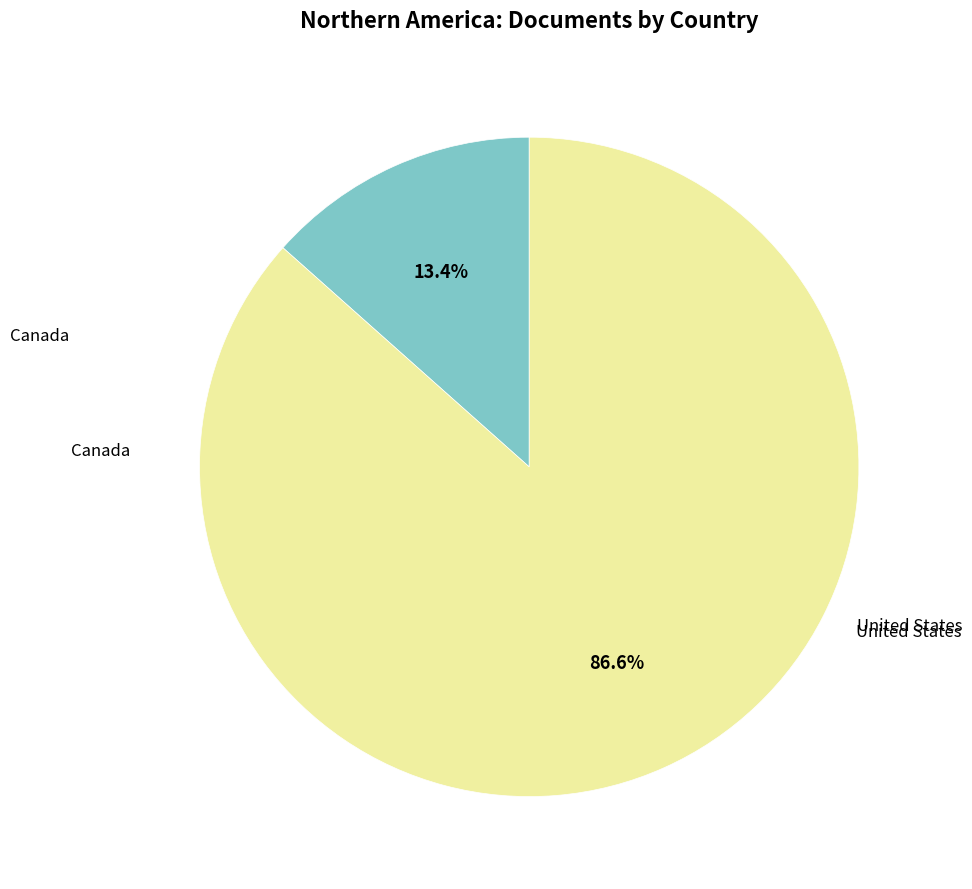

Is there any slice that represents more than half of the pie?

Yes